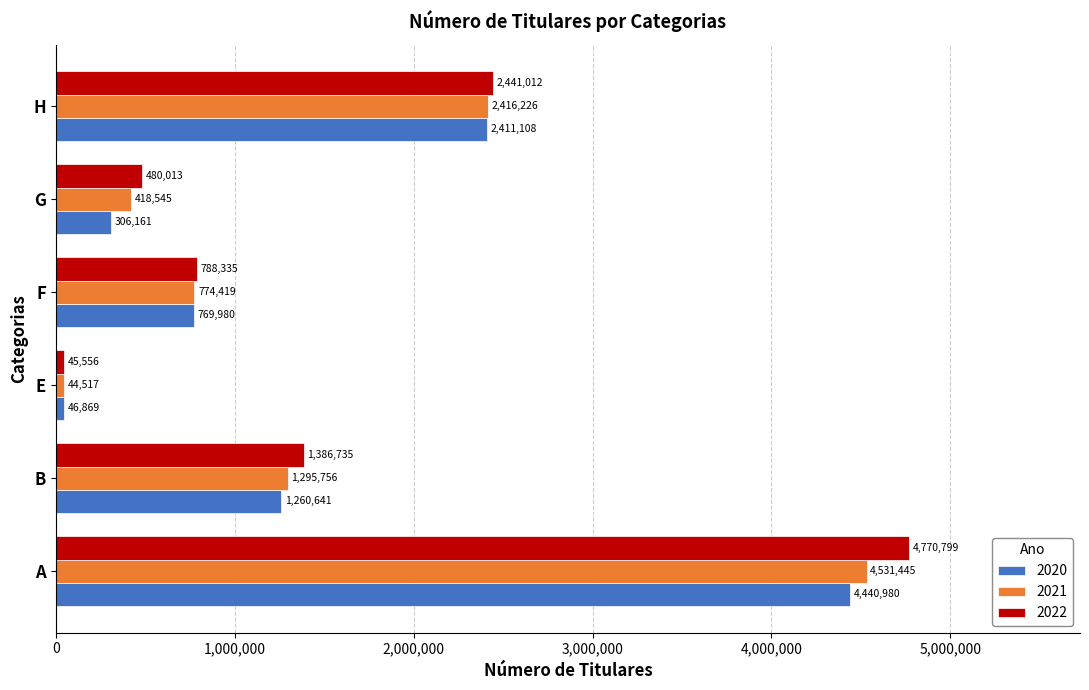

What is the maximum value shown in the chart?

4770799